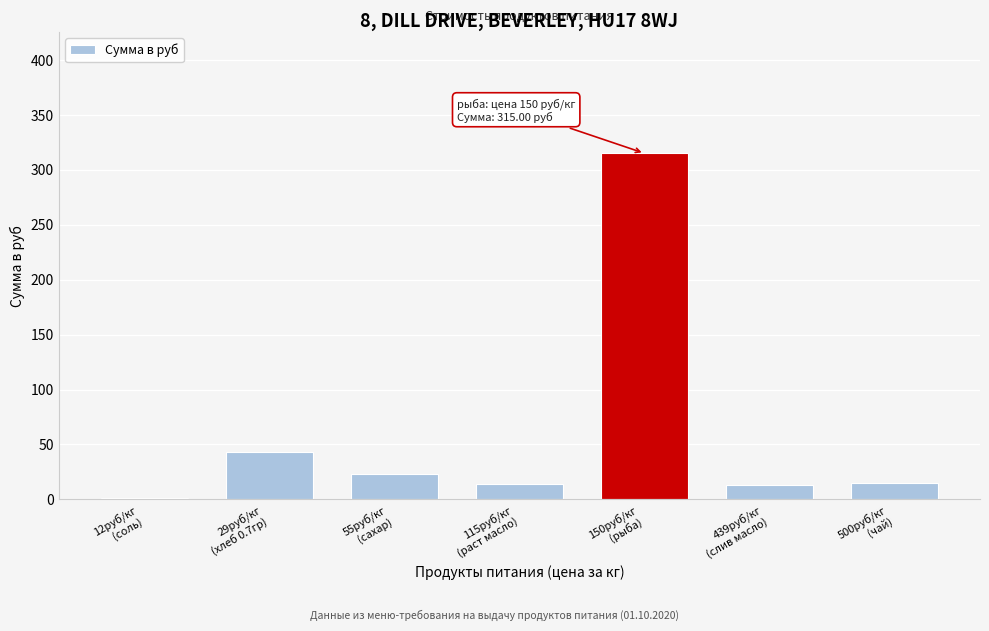

What is the sum of all values?

424.0